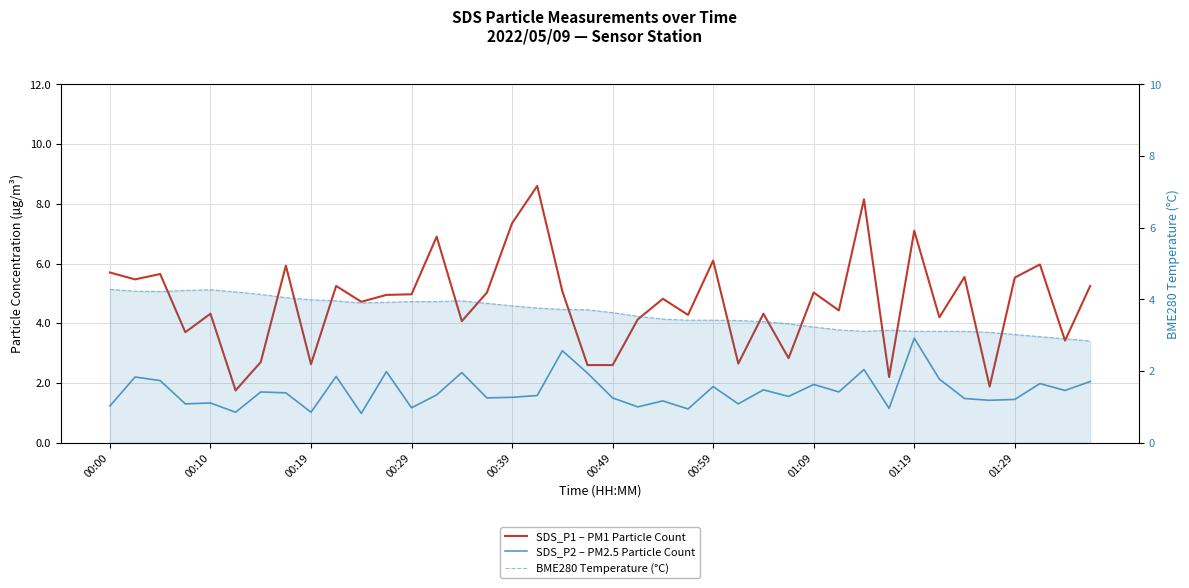

At which label does BME280 Temperature (°C) first exceed 3?

00:00